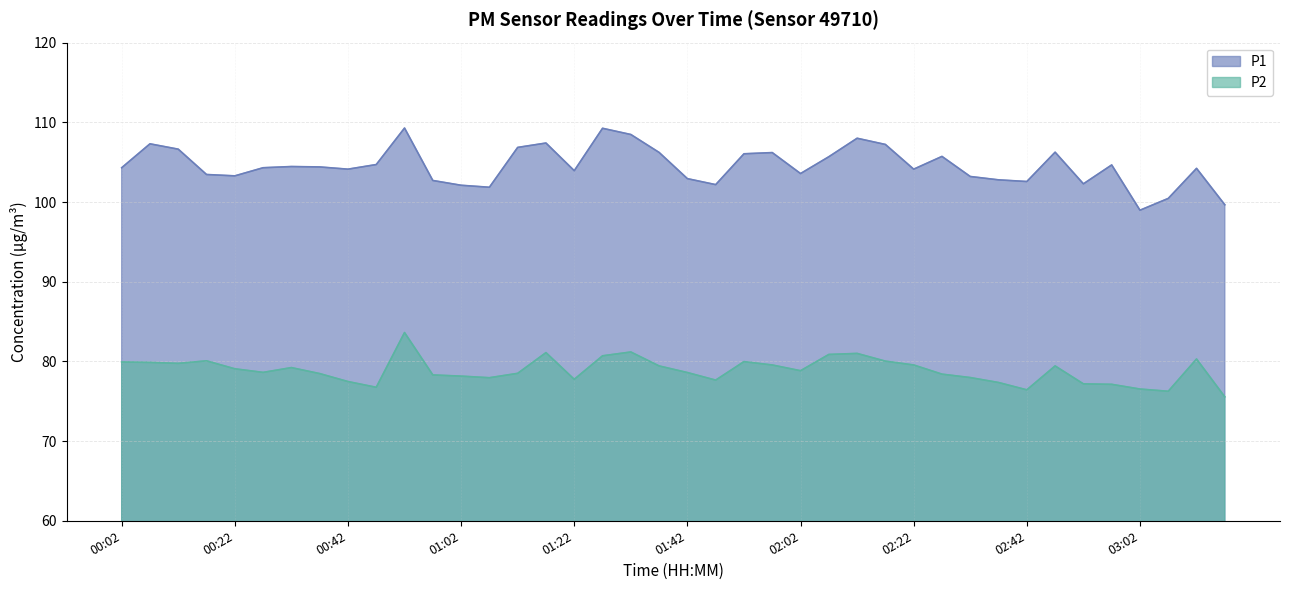

True or false: P1 has a value of 104.1 at 00:42.

True